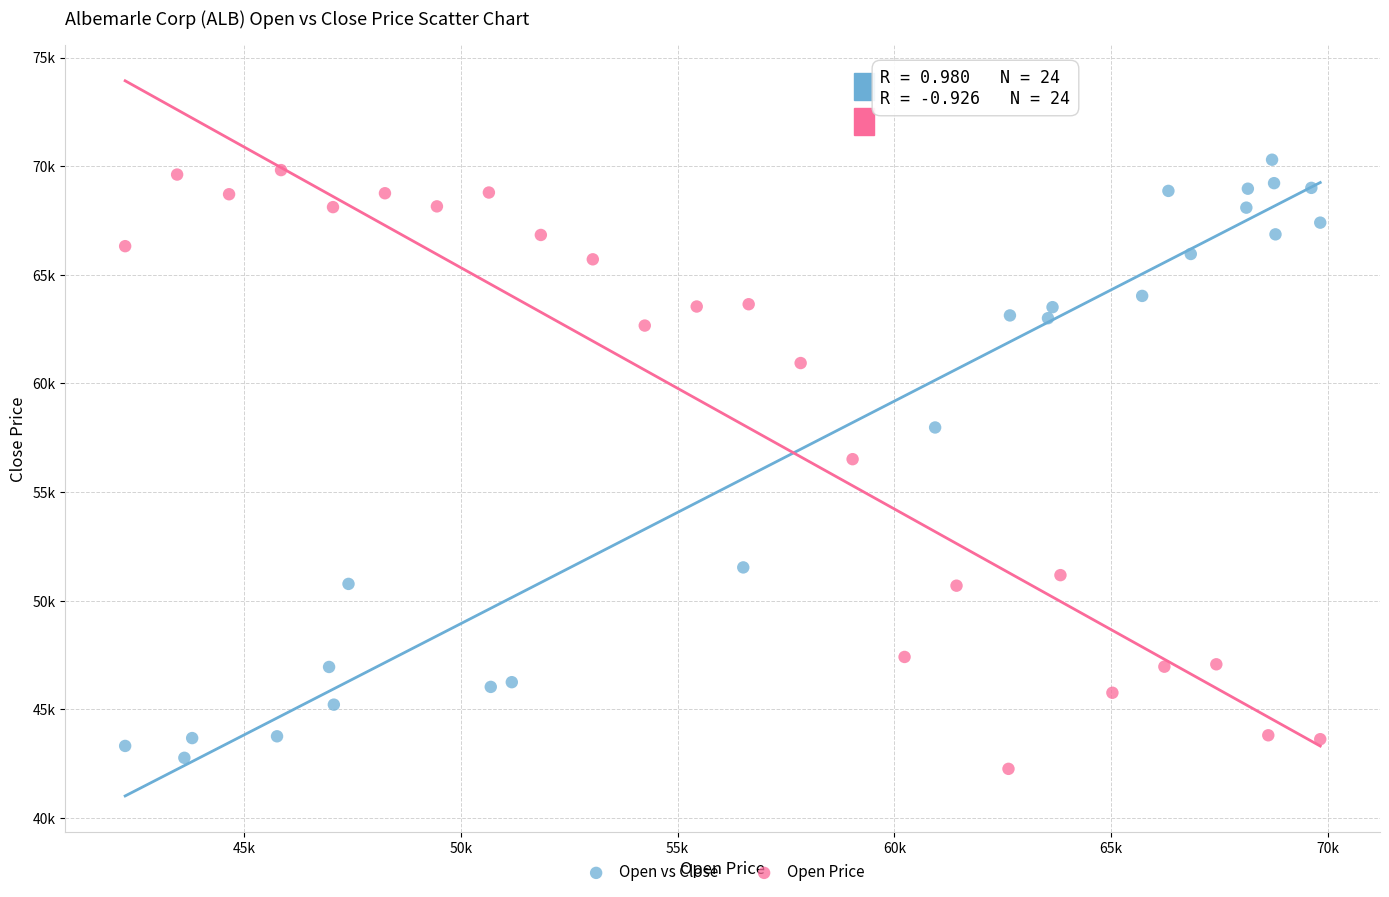

Which series contains the highest Y value?

Open vs Close